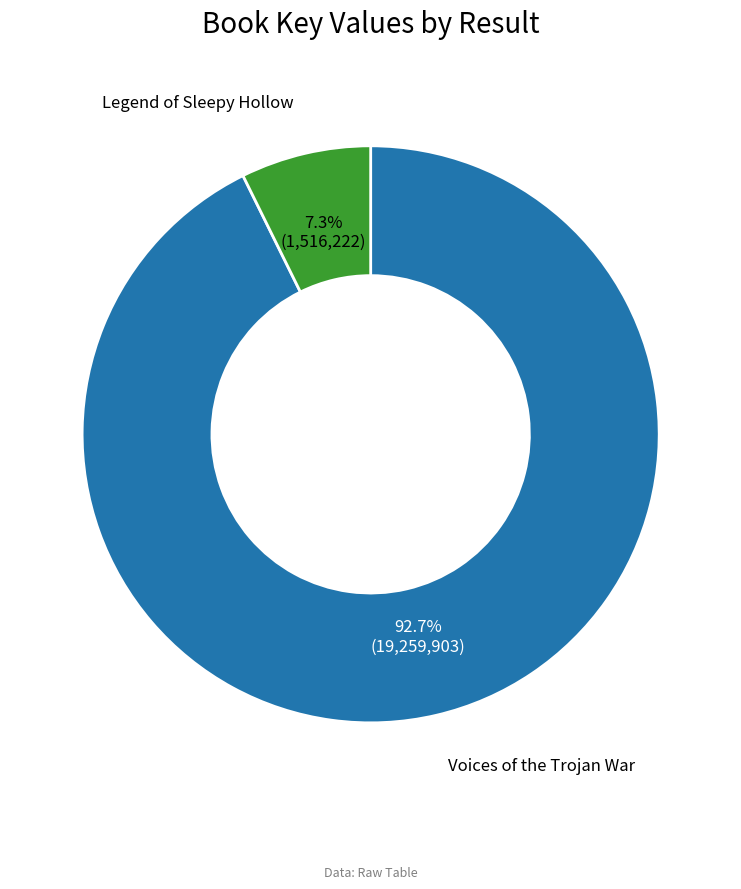

Is there any slice that represents more than half of the pie?

Yes